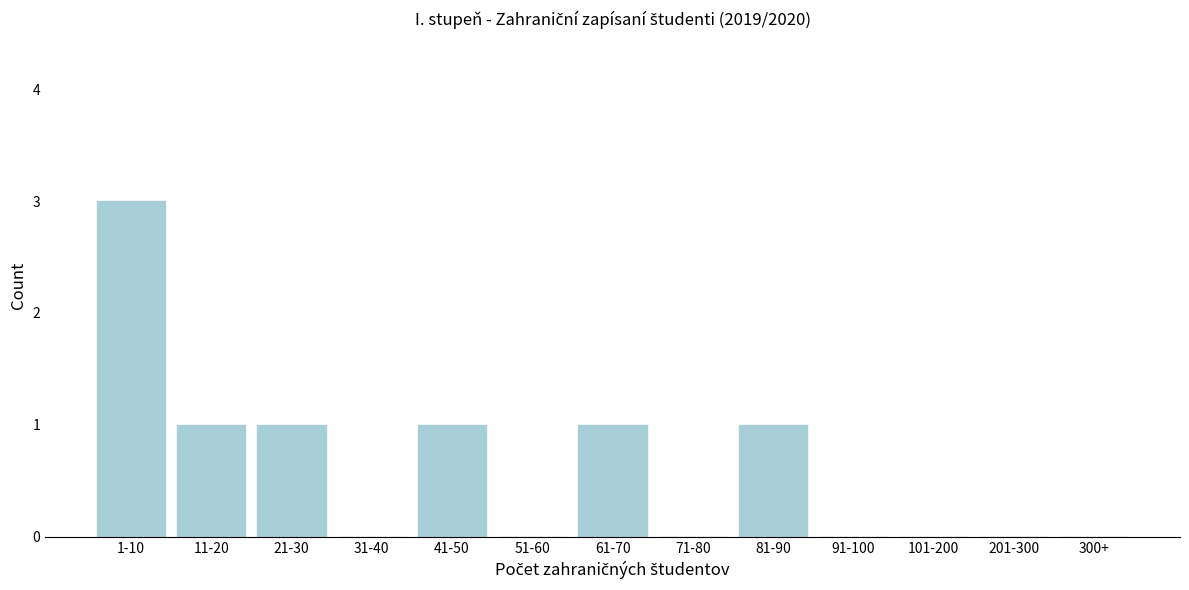

Reading right to left, transcribe all the data shown in this chart.

300+=0	201-300=0	101-200=0	91-100=0	81-90=1	71-80=0	61-70=1	51-60=0	41-50=1	31-40=0	21-30=1	11-20=1	1-10=3